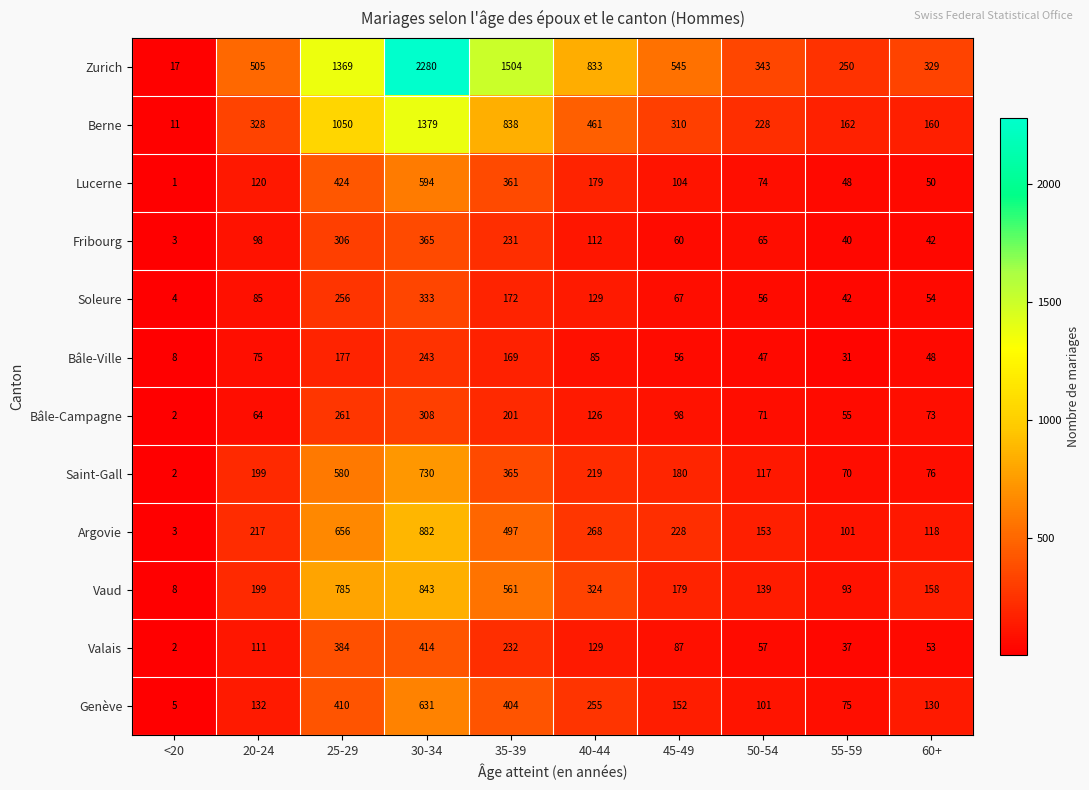

What is the average value of the Genève series?

230